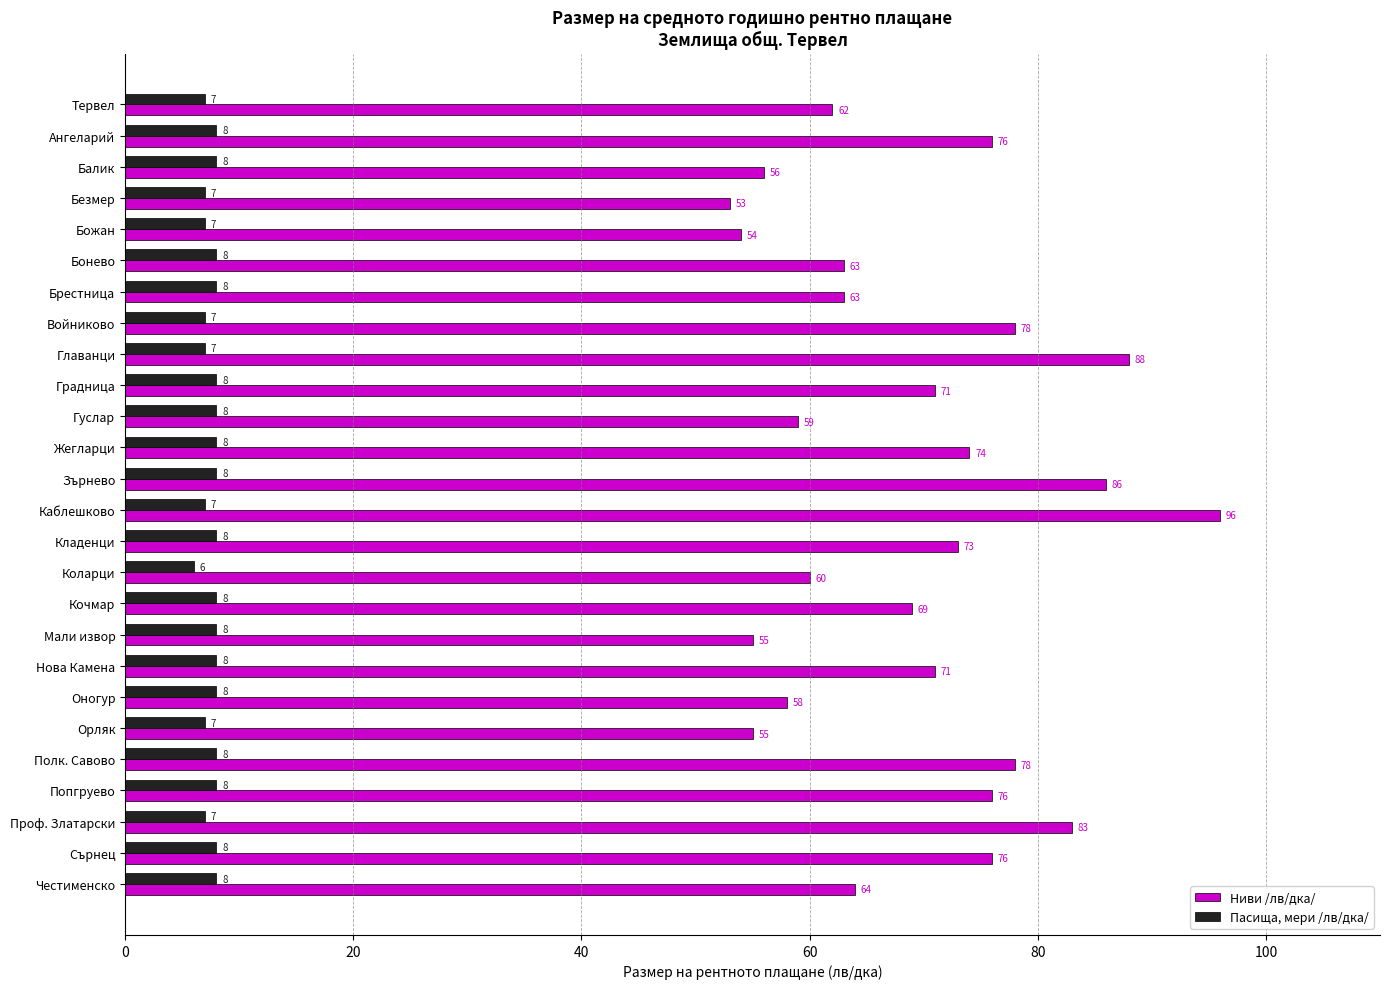

Which series has the largest total across all categories?

Ниви /лв/дка/